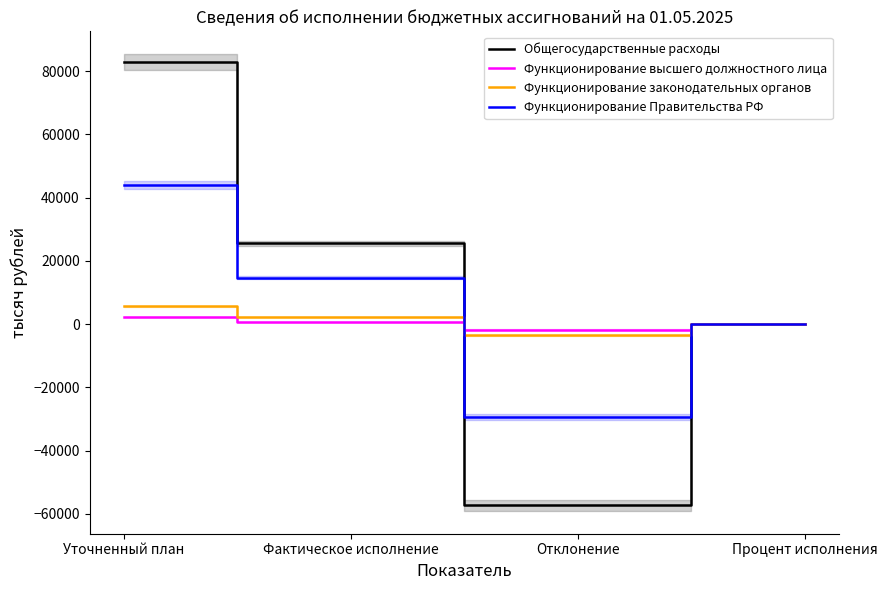

How many lines are shown in the chart?

4